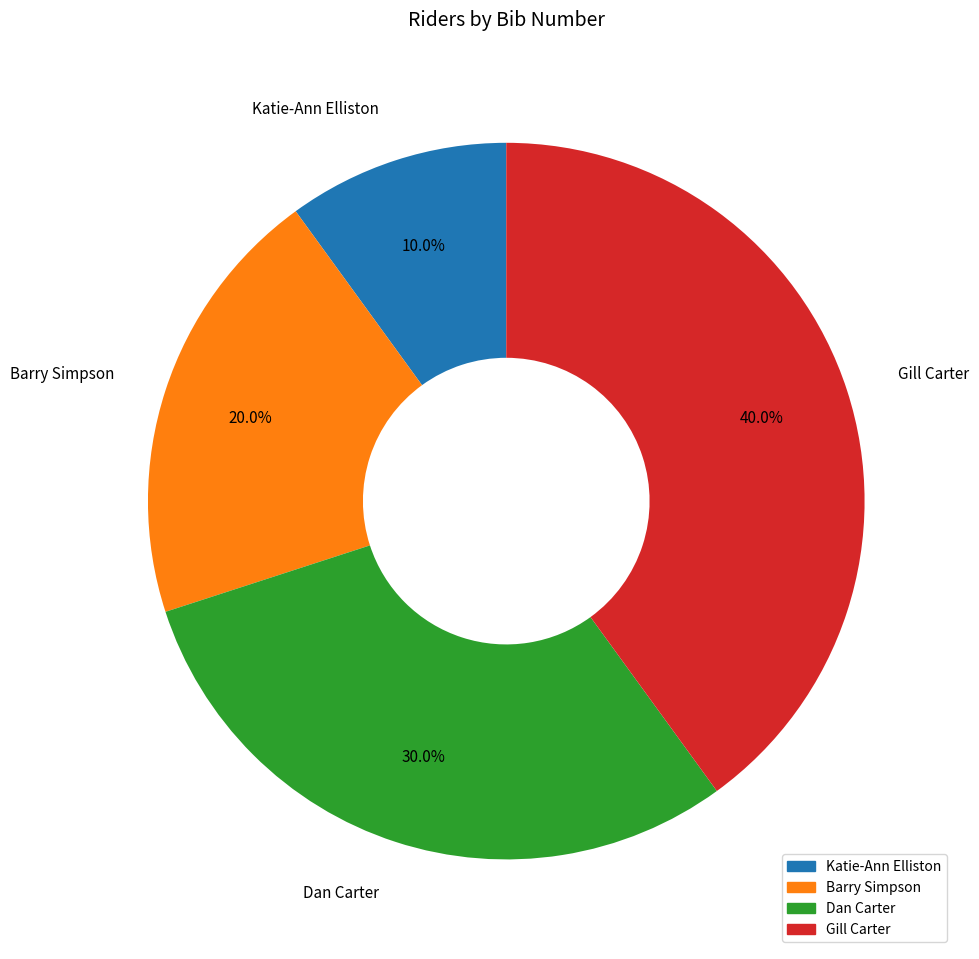

How much of the chart is everything except Gill Carter?

60.0%